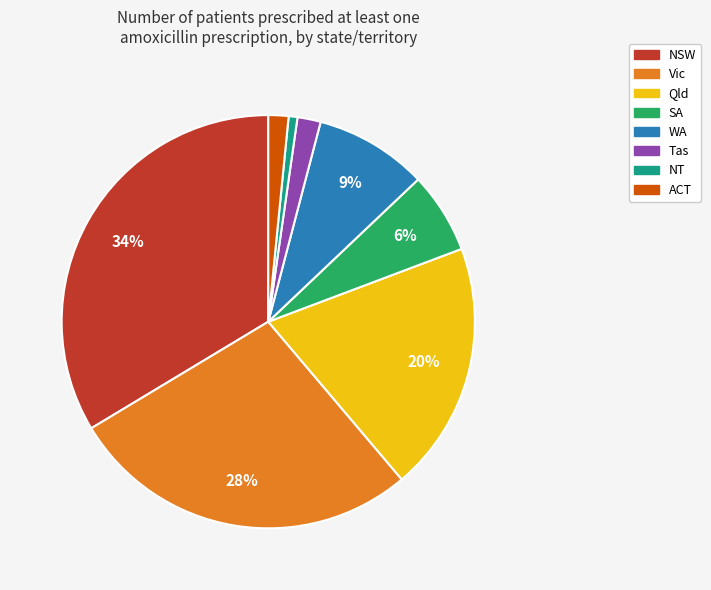

To the nearest percent, what is the difference between the Vic and WA slice percentages?

19%